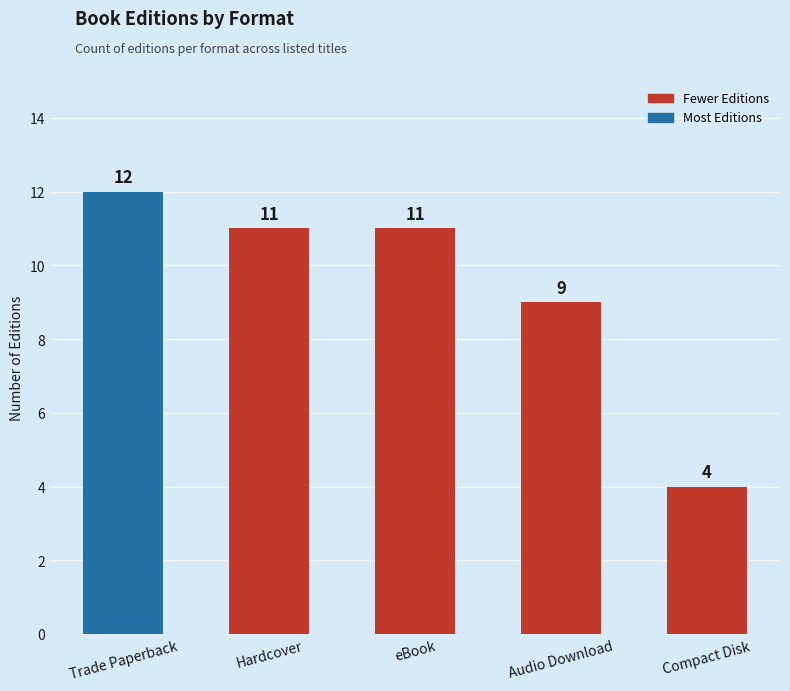

What is the greatest value displayed?

12